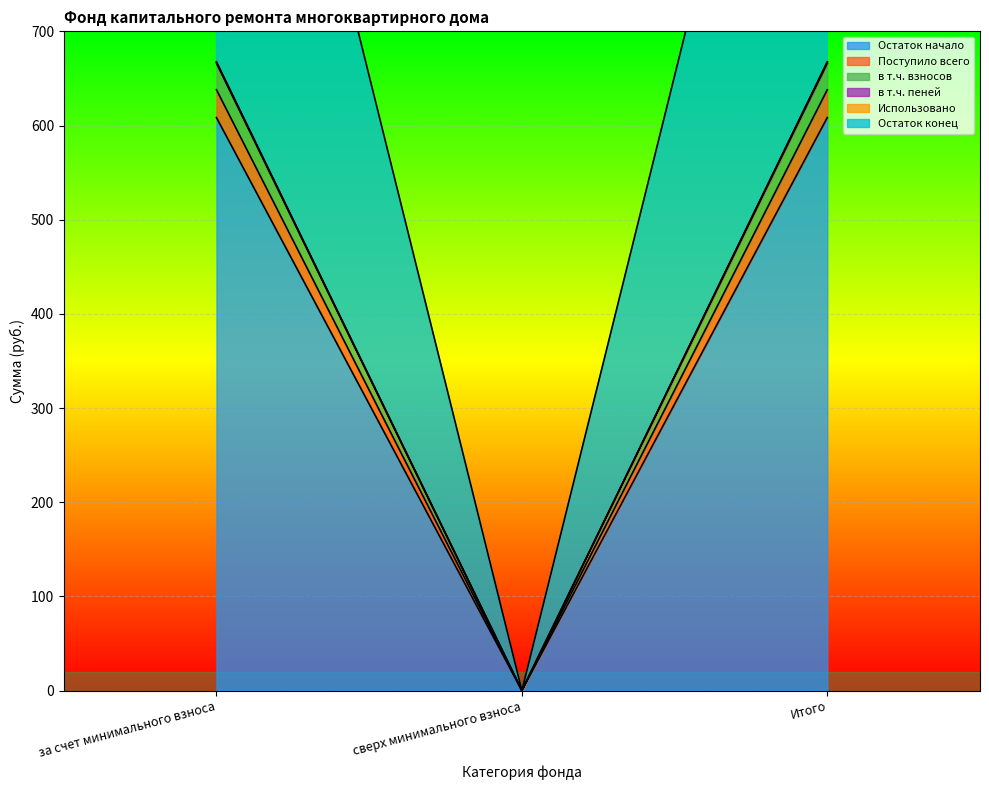

What is the label of the 3rd point from the left?

Итого